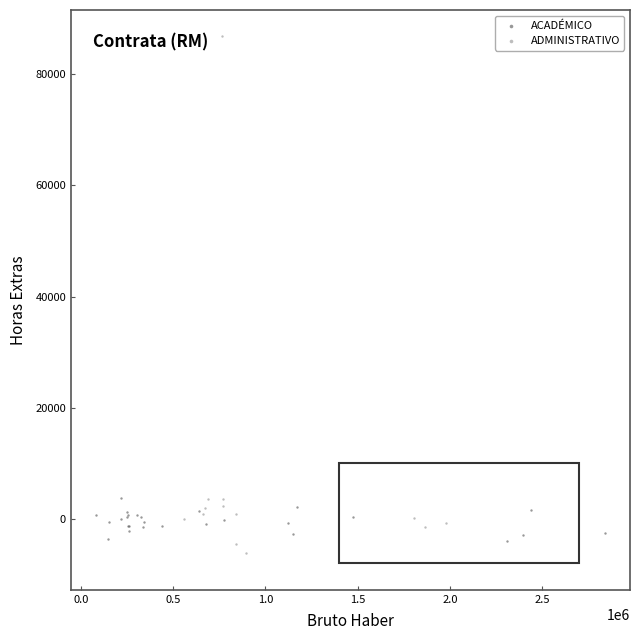

Which series has the widest spread of Y values?

ADMINISTRATIVO